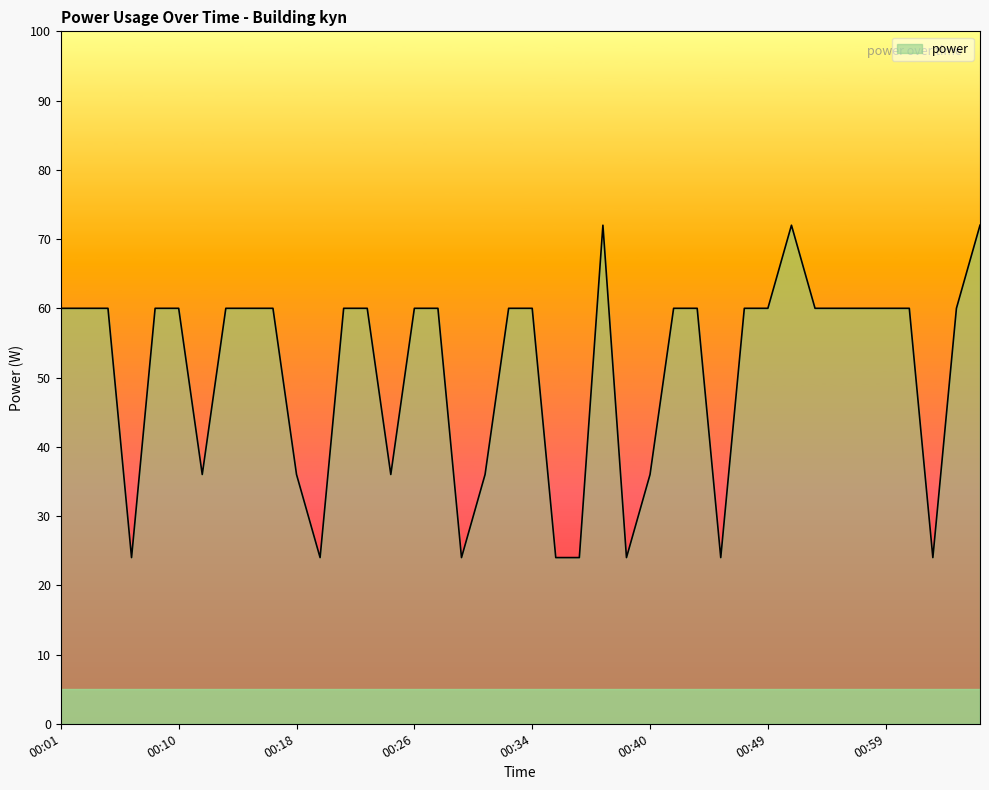

Does the chart display data point markers on the line(s)?

No